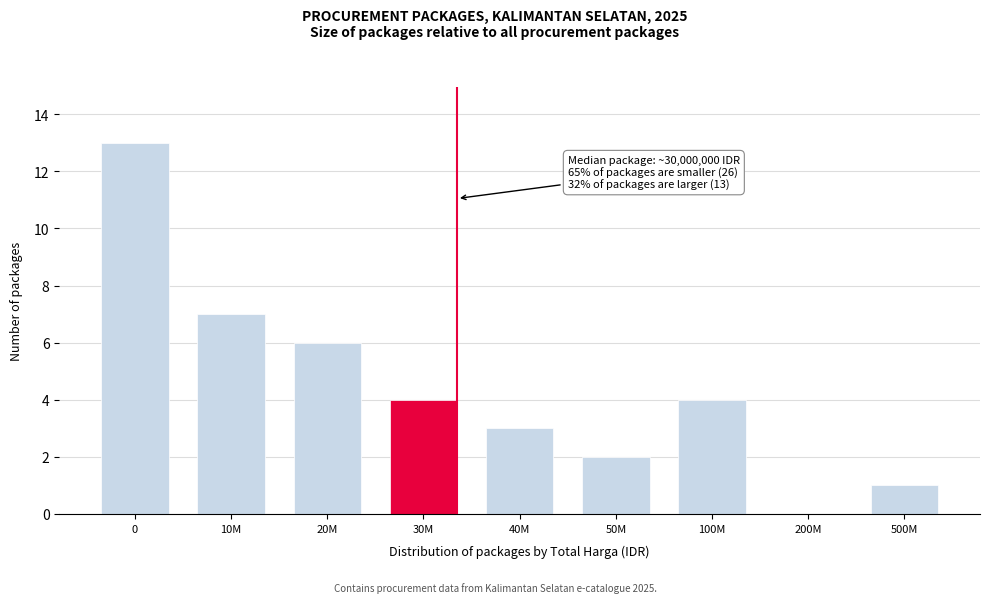

Reading left to right, transcribe all the data shown in this chart.

0=13	10M=7	20M=6	30M=4	40M=3	50M=2	100M=4	200M=0	500M=1